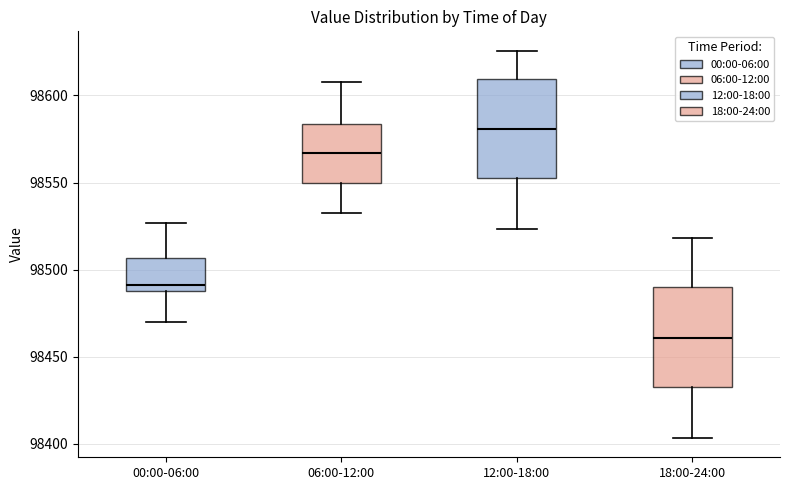

Reading left to right, transcribe this box plot: for each box, give where its median line is, the range the box spans, and where its two whiskers end, as read against the y-axis. The values are not printed on the chart, so give them approximately, as read against the axis.

00:00-06:00: median 98490 (just above the box's lower edge), box 98490 to 98505, whiskers 98470 to 98525
06:00-12:00: median 98565, box 98550 to 98585, whiskers 98530 to 98610
12:00-18:00: median 98580, box 98550 to 98610, whiskers 98525 to 98625
18:00-24:00: median 98460, box 98430 to 98490, whiskers 98405 to 98520